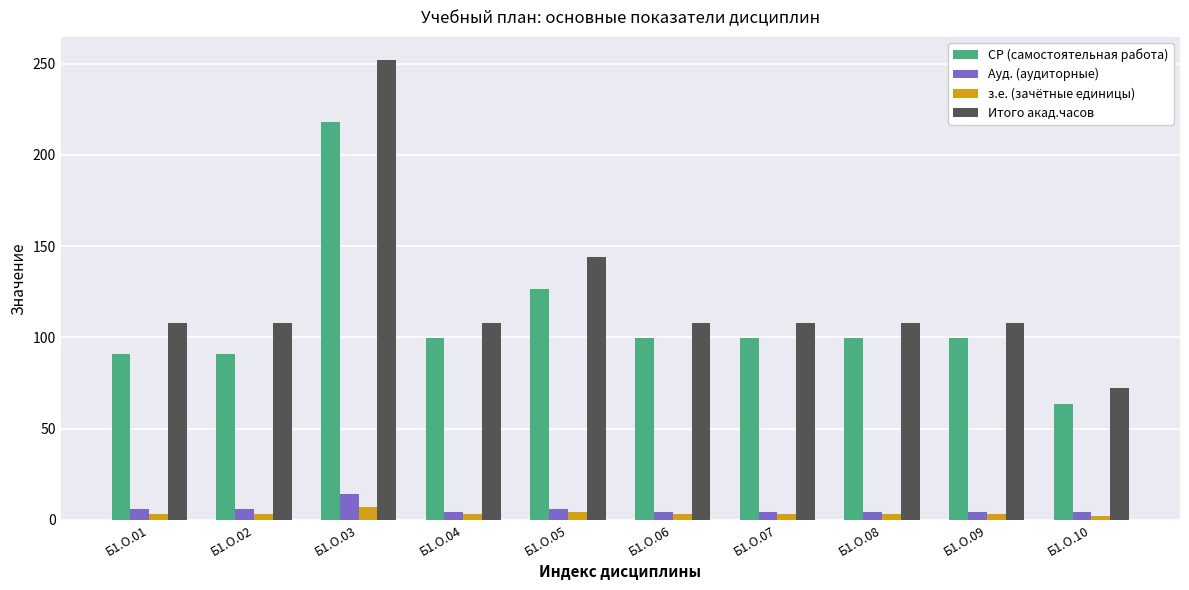

Does the chart contain any negative values?

No